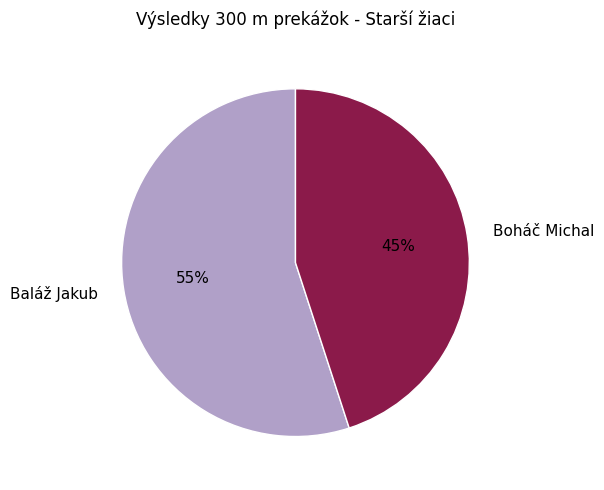

To the nearest percent, what is the average slice percentage?

50%